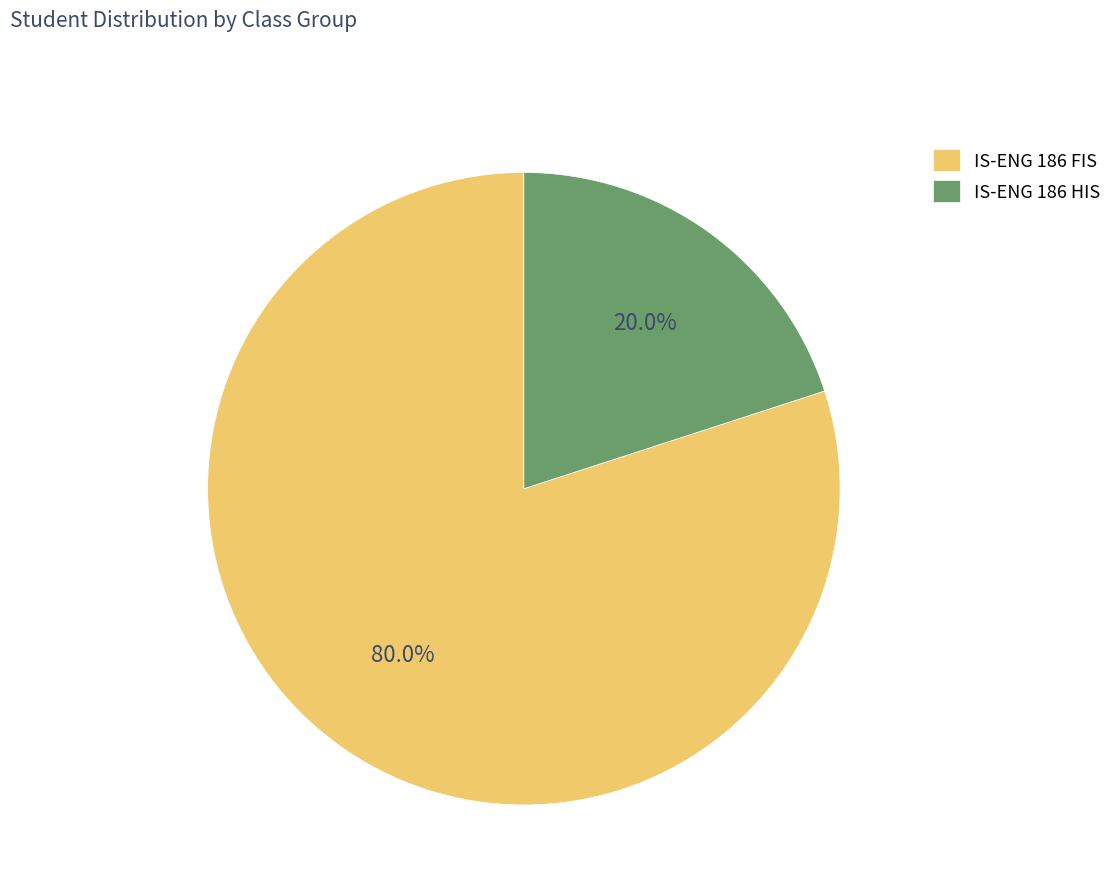

Combined, what portion of the pie is IS-ENG 186 HIS and IS-ENG 186 FIS?

100.0%